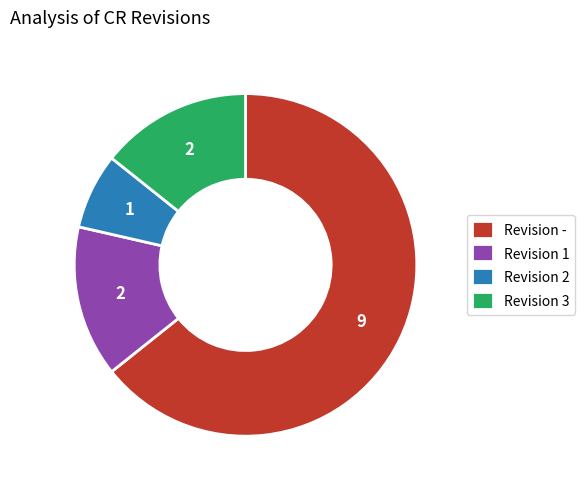

Do Revision 1 and Revision 2 together represent more than half of the pie?

No